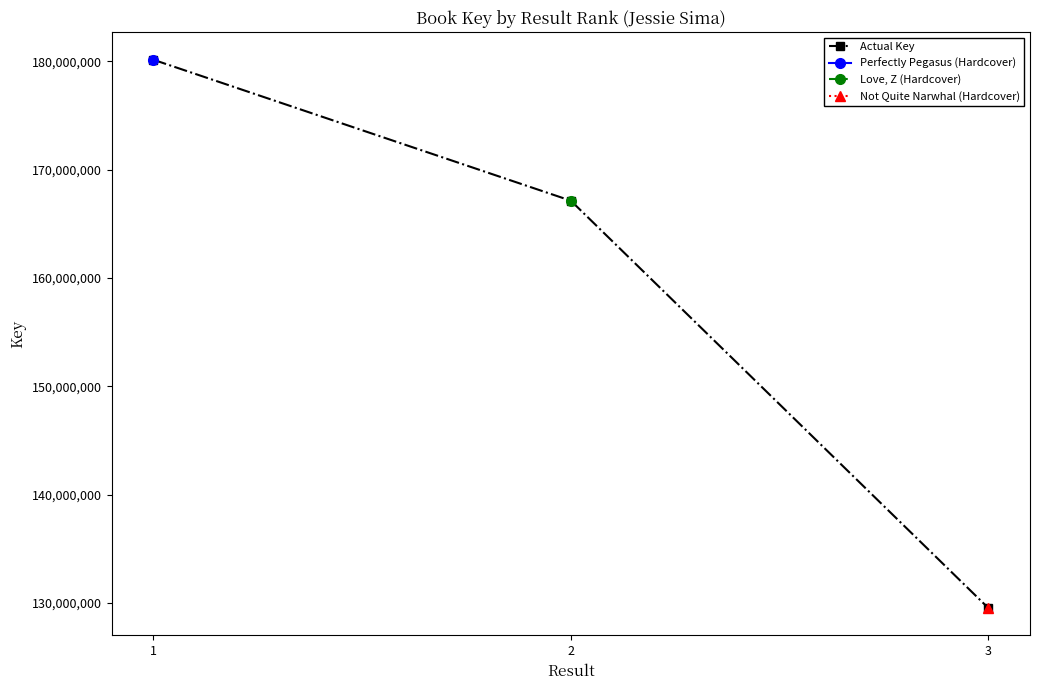

What is the maximum value shown in the chart?

180150033